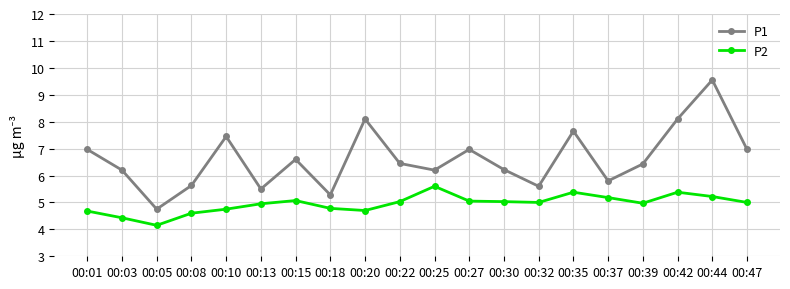

True or false: P2 and P1 cross at least once.

False